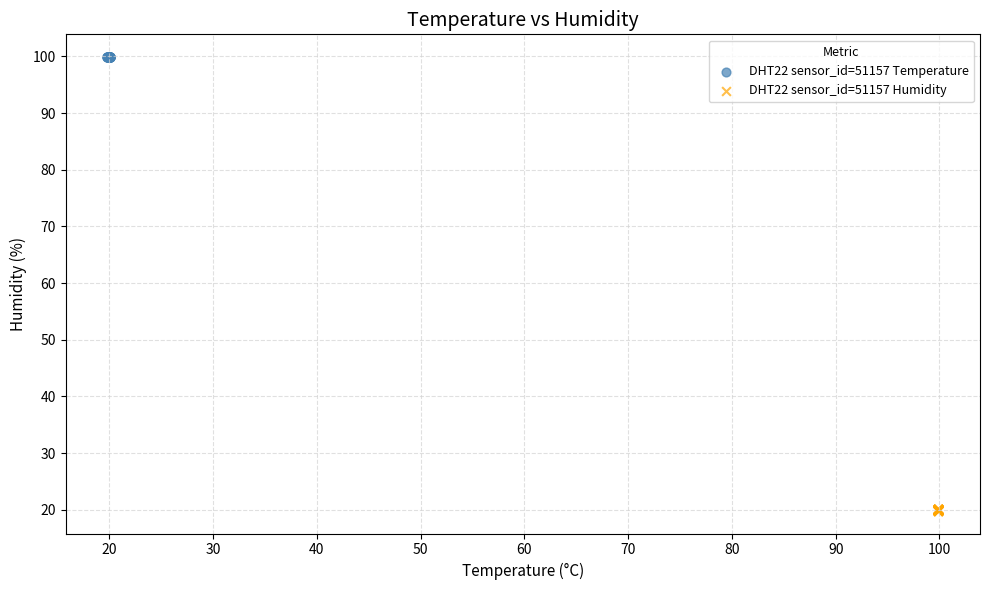

Which series contains the highest Y value?

DHT22 sensor_id=51157 Temperature